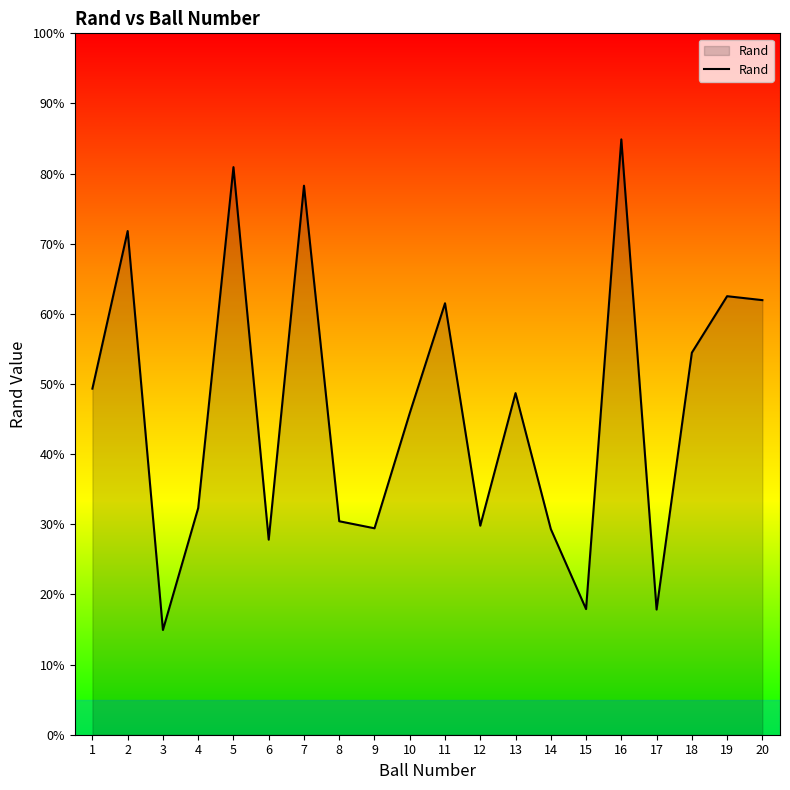

The value at 1 is 0.5. True or false?

True